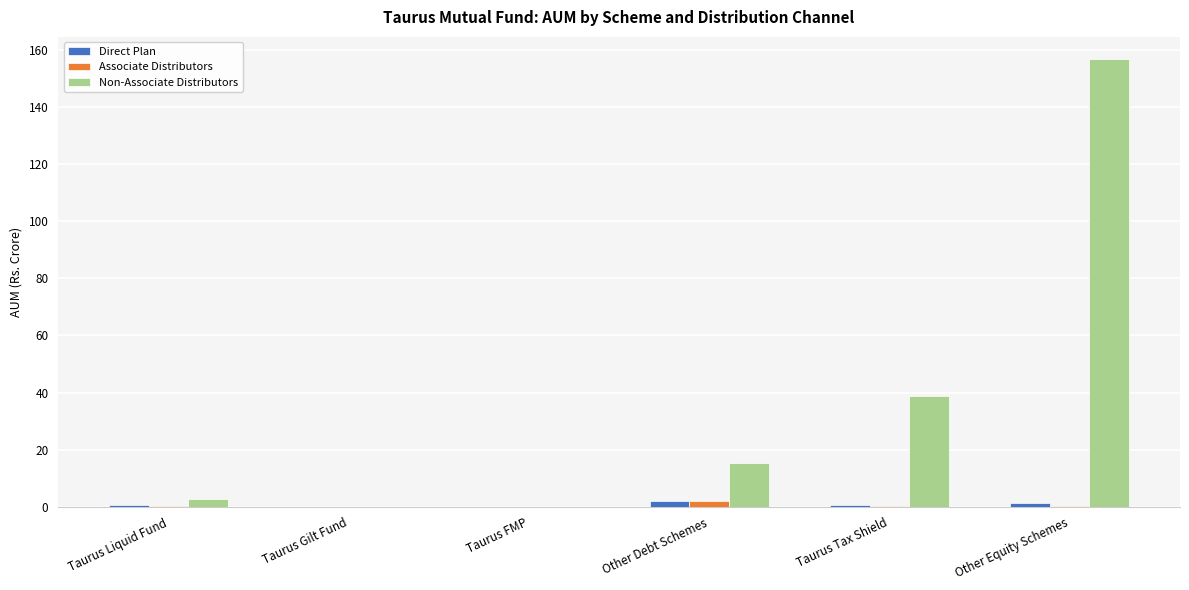

The Associate Distributors series shows 0.0 at Taurus Gilt Fund. True or false?

True